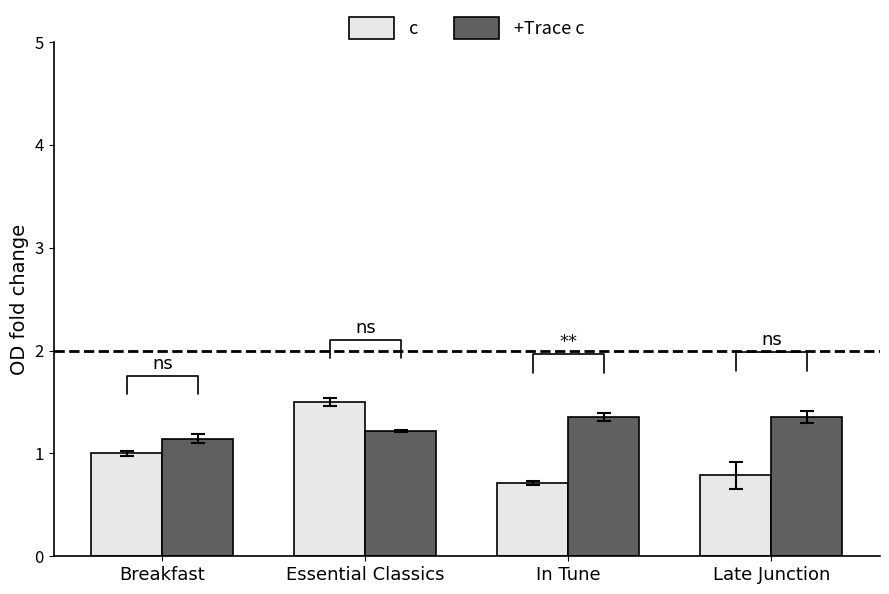

List the labels in order of c value, largest first.

Essential Classics, Breakfast, Late Junction, In Tune